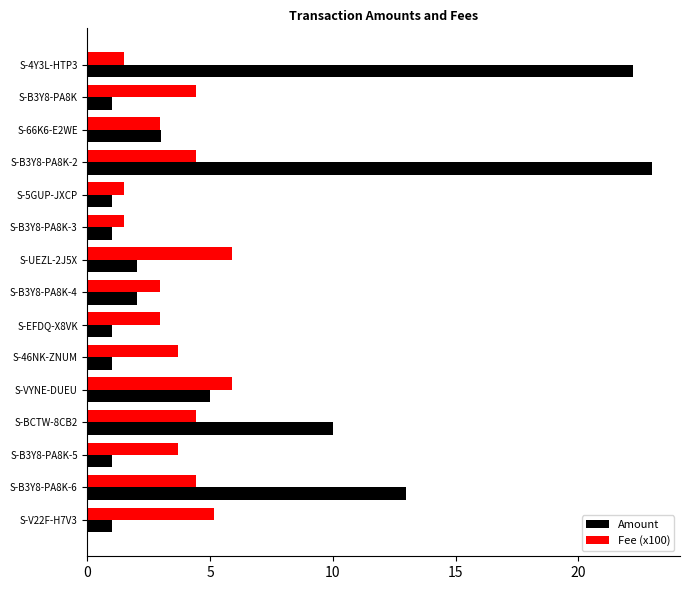

Which series has the largest range (max minus min)?

Amount